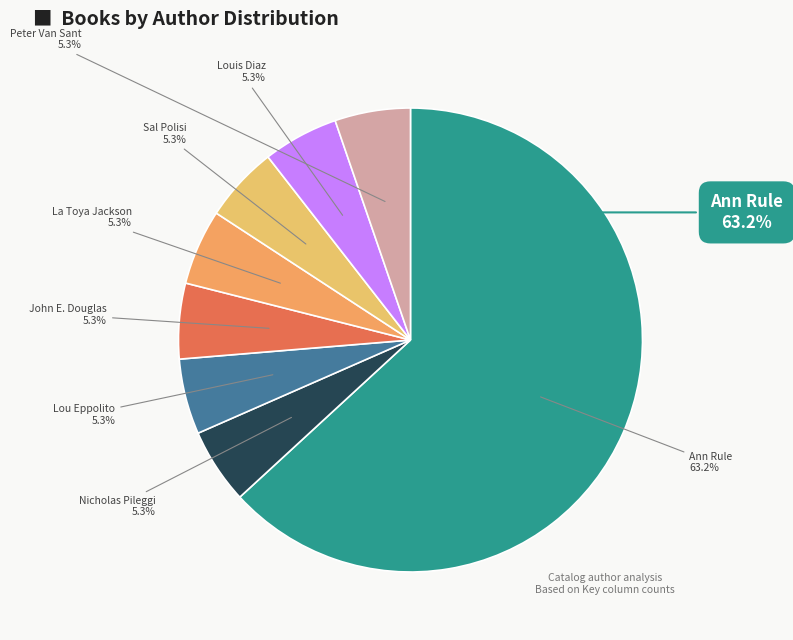

The Lou Eppolito slice represents 19% of the pie. True or false?

False